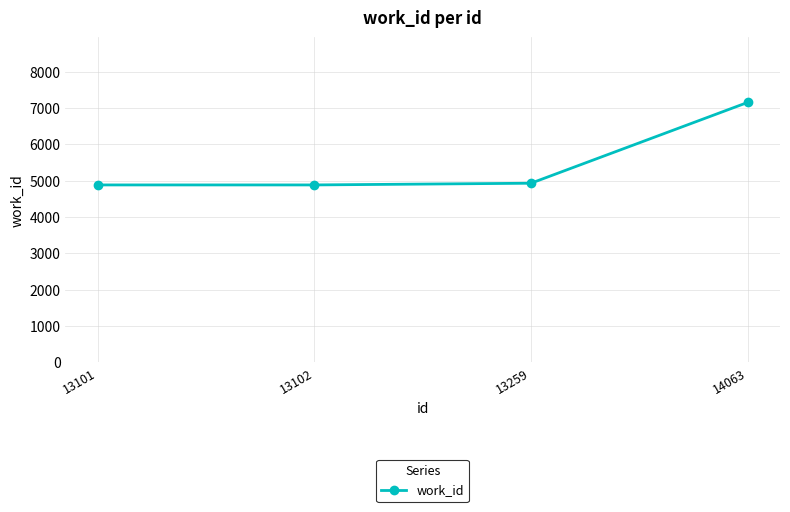

Reading left to right, extract all data points from this chart.

4883	4883	4930	7151